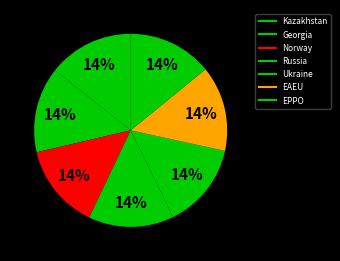

Count the number of slices in the pie.

7